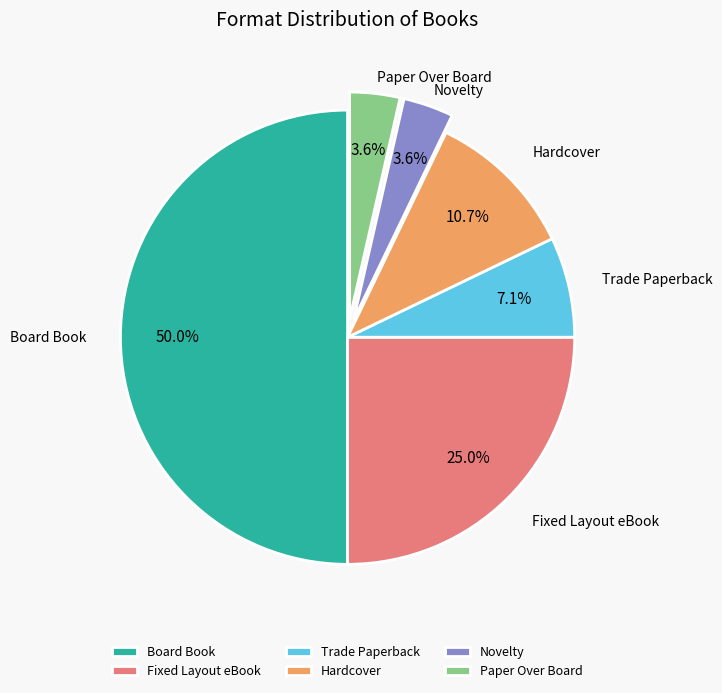

Which category has the biggest portion of the pie?

Board Book